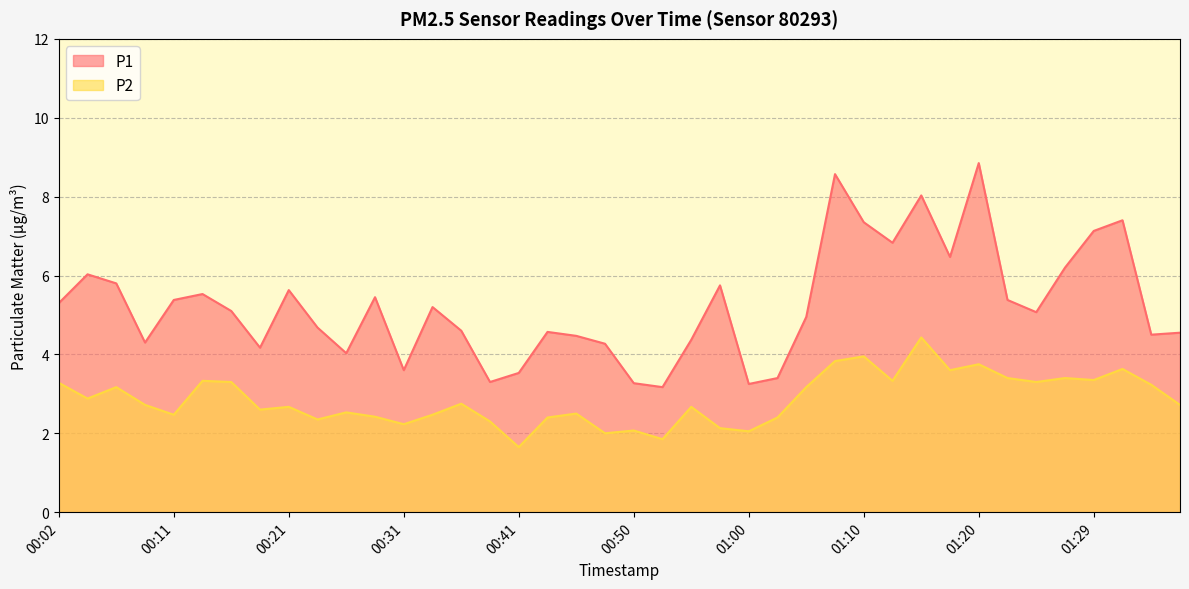

Rank the series by their average value, from highest to lowest.

P1, P2